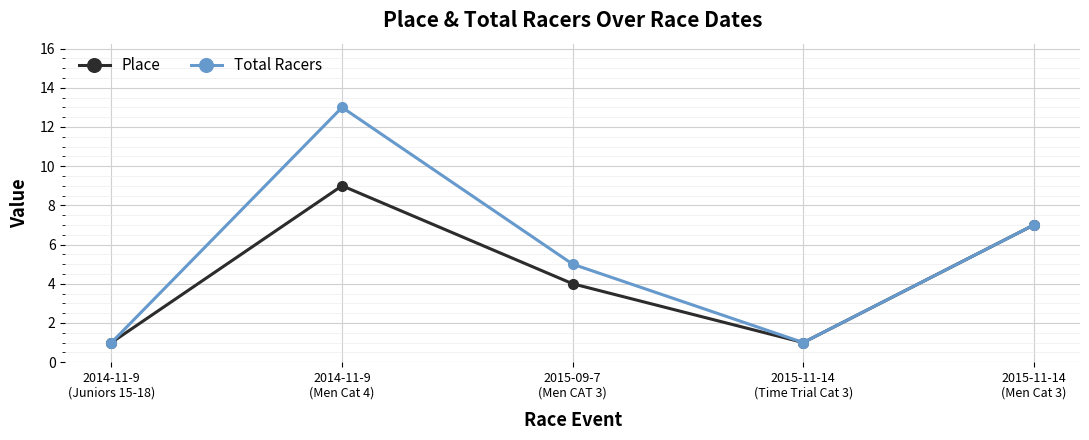

Rank the series by their maximum value, from lowest to highest.

Place, Total Racers